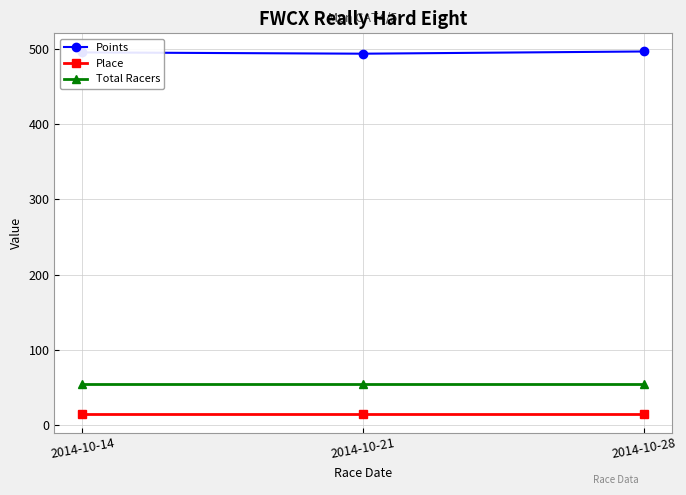

The value of Place at 2014-10-28 is 14.0. True or false?

True